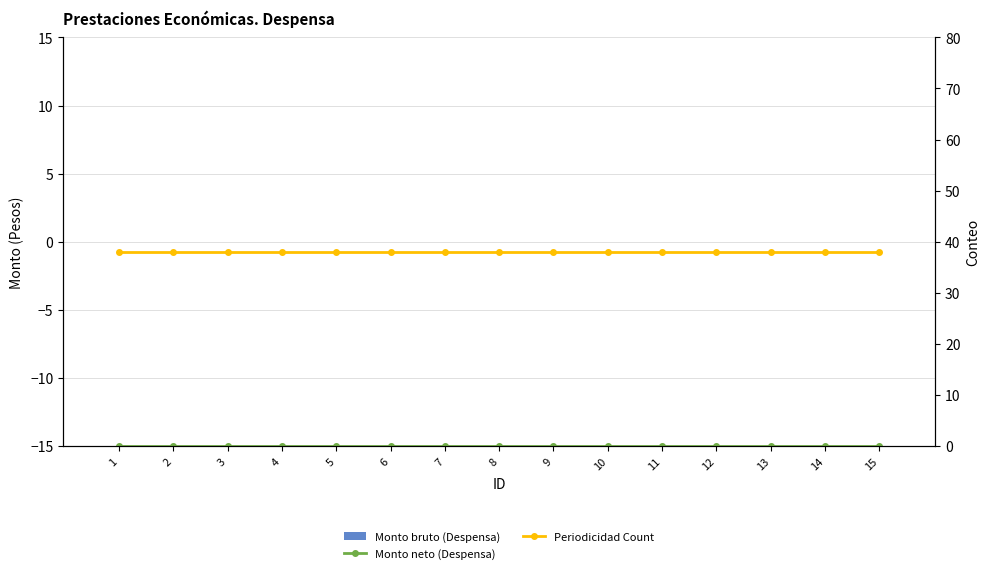

Reading left to right, transcribe all the data shown in this chart.

Monto bruto (Despensa): 0	0	0	0	0	0	0	0	0	0	0	0	0	0	0
Monto neto (Despensa): 0	0	0	0	0	0	0	0	0	0	0	0	0	0	0
Periodicidad Count: 38	38	38	38	38	38	38	38	38	38	38	38	38	38	38